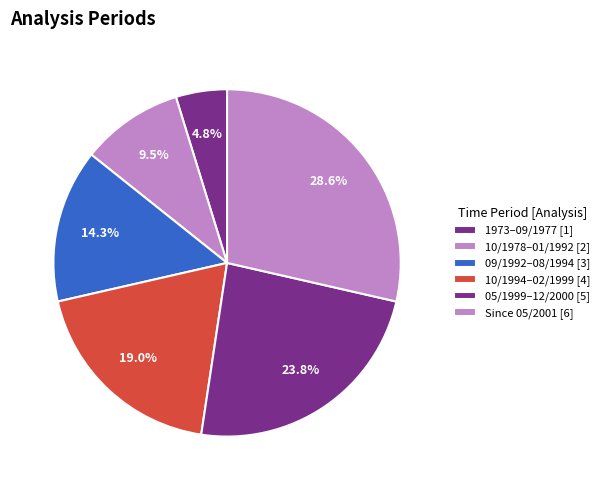

To the nearest percent, what is the difference between the largest and smallest slice percentages?

24%